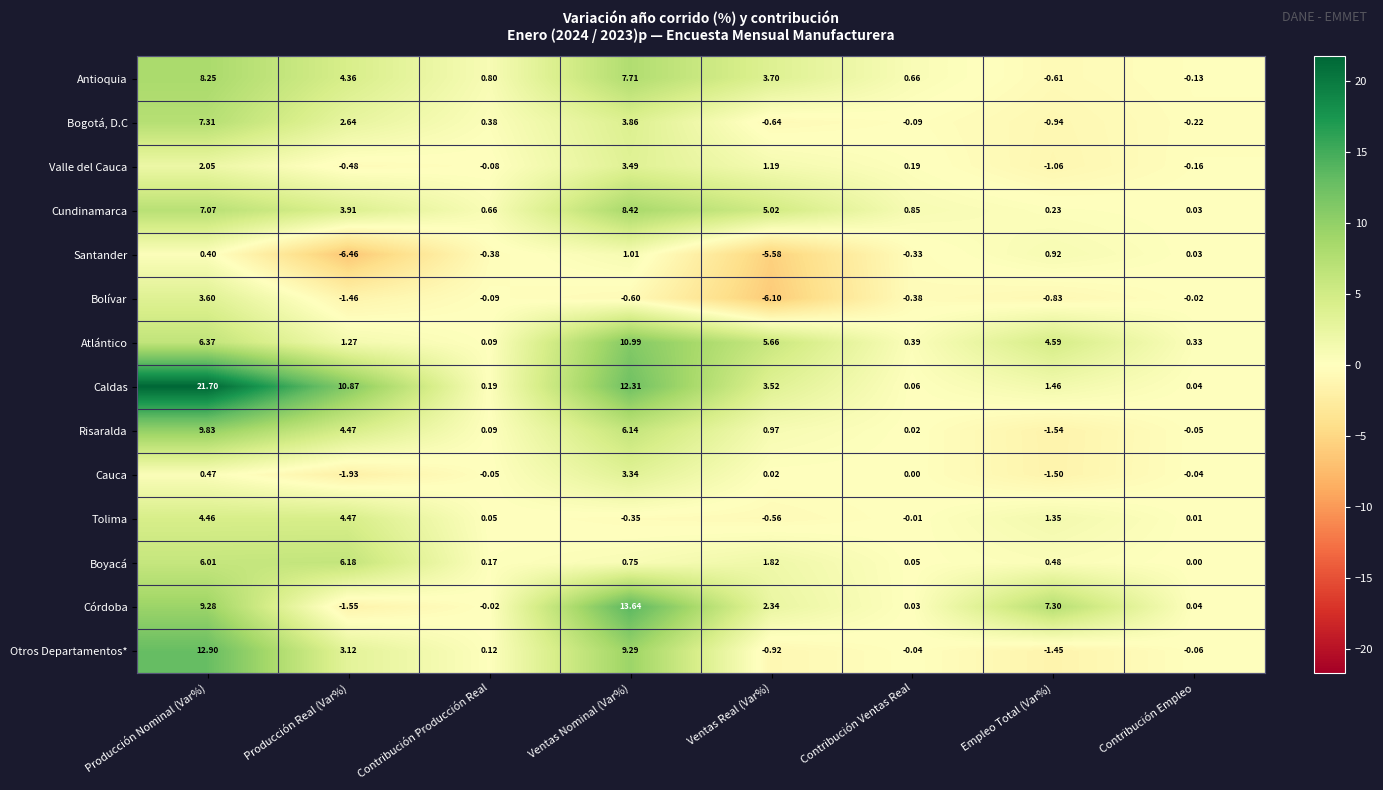

Which category has the highest value across all series?

Producción Nominal (Var%)